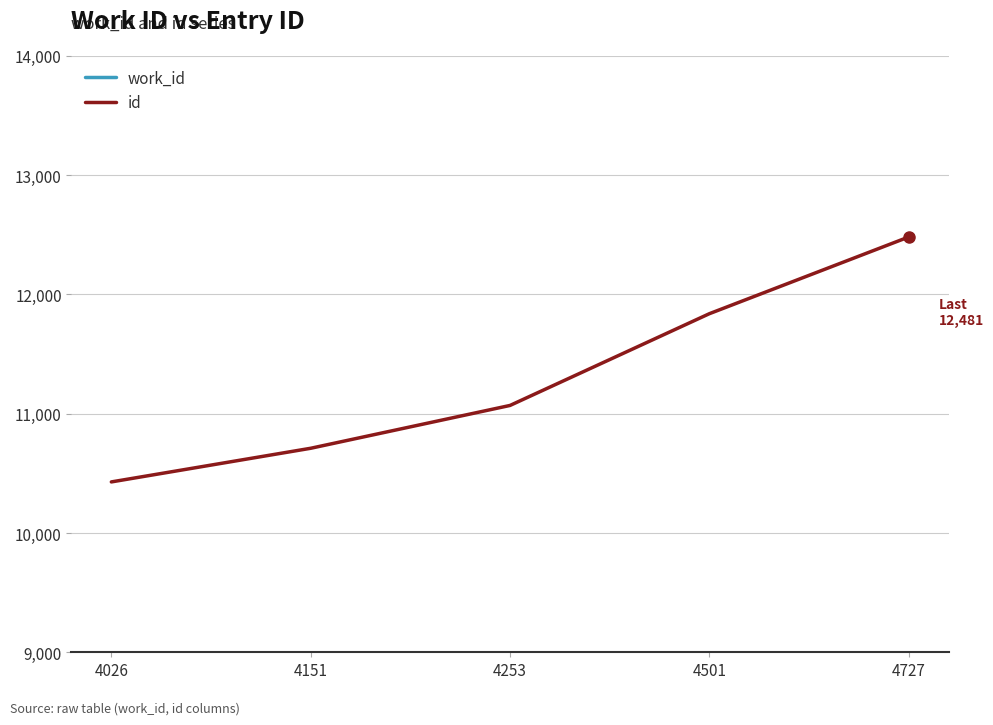

How many data points in id are less than 11069?

2